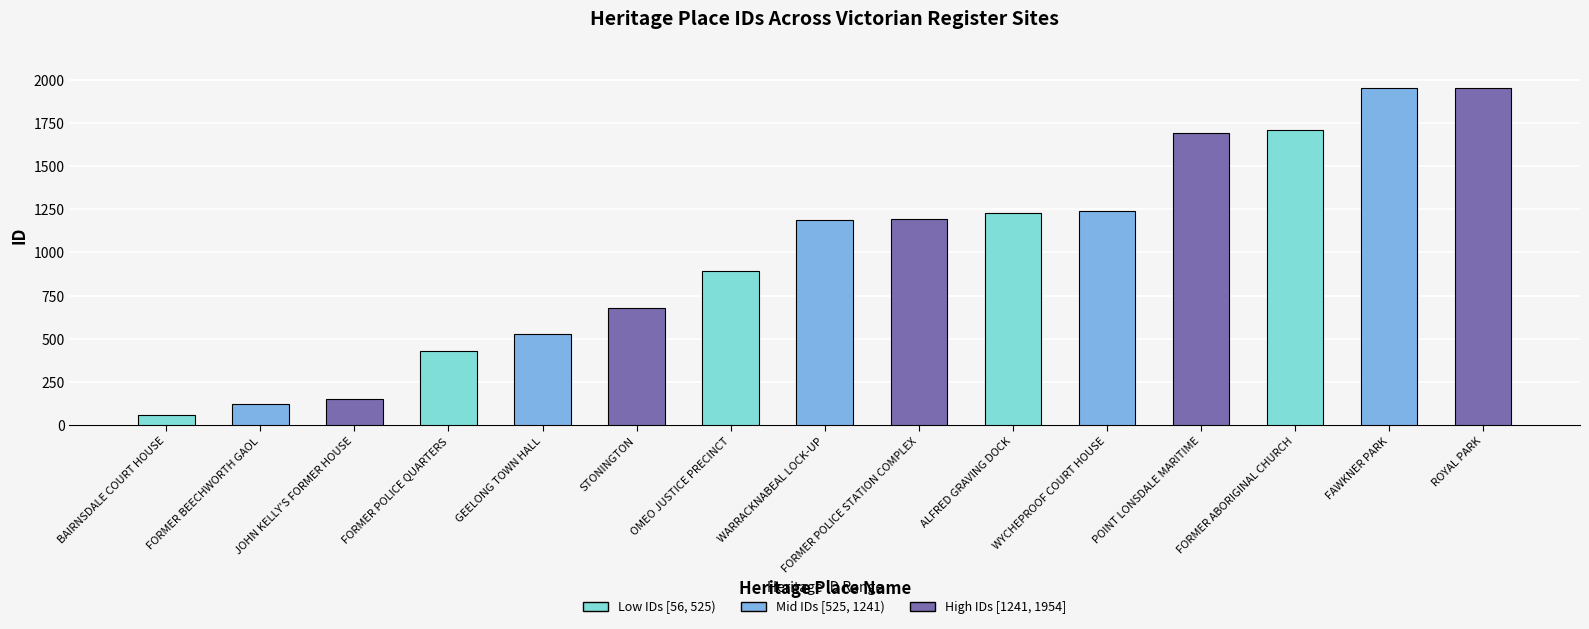

The value at WYCHEPROOF COURT HOUSE is 1241. True or false?

True